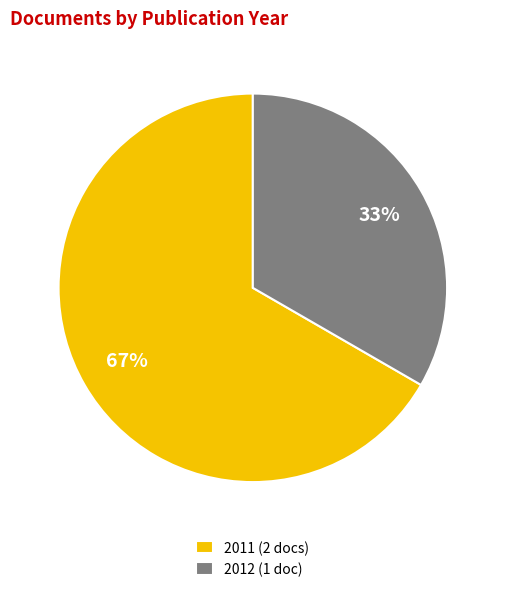

How many segments does this pie chart have?

2